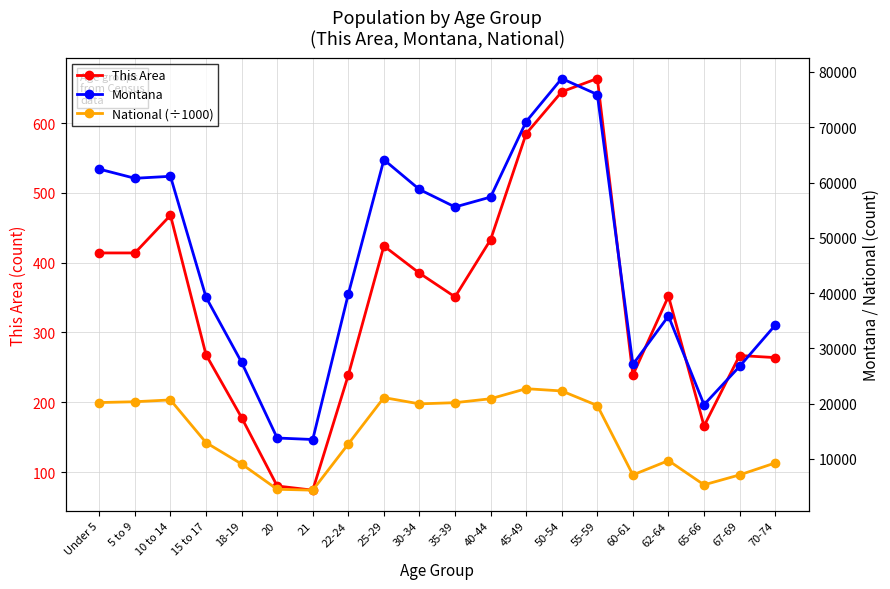

What is the greatest value displayed?

78811.0